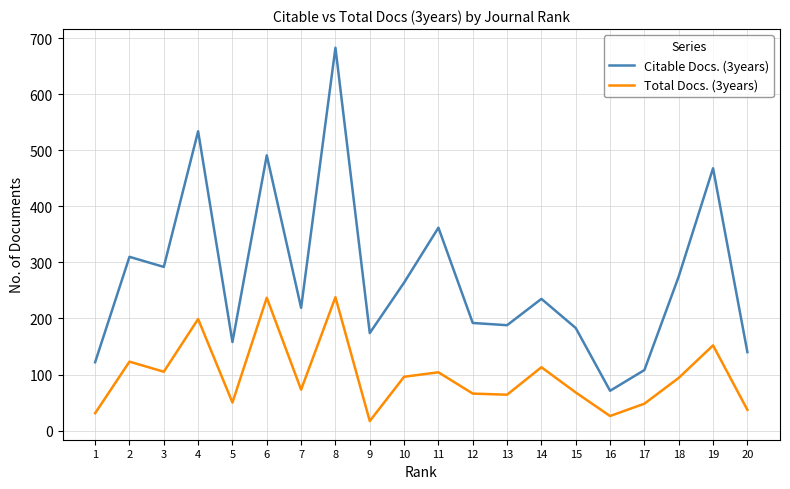

The value of Citable Docs. (3years) at 14 is 235. True or false?

True